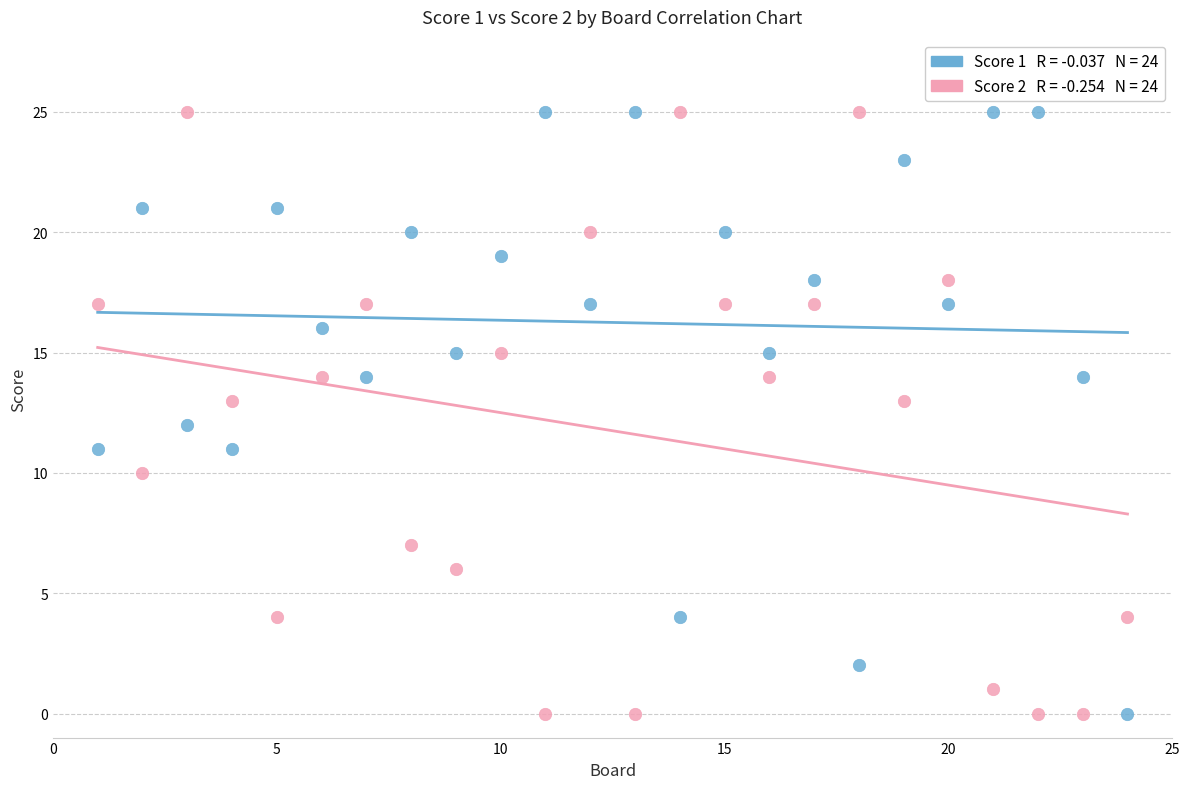

Across all data points, what is the range of X values (max minus min)?

23